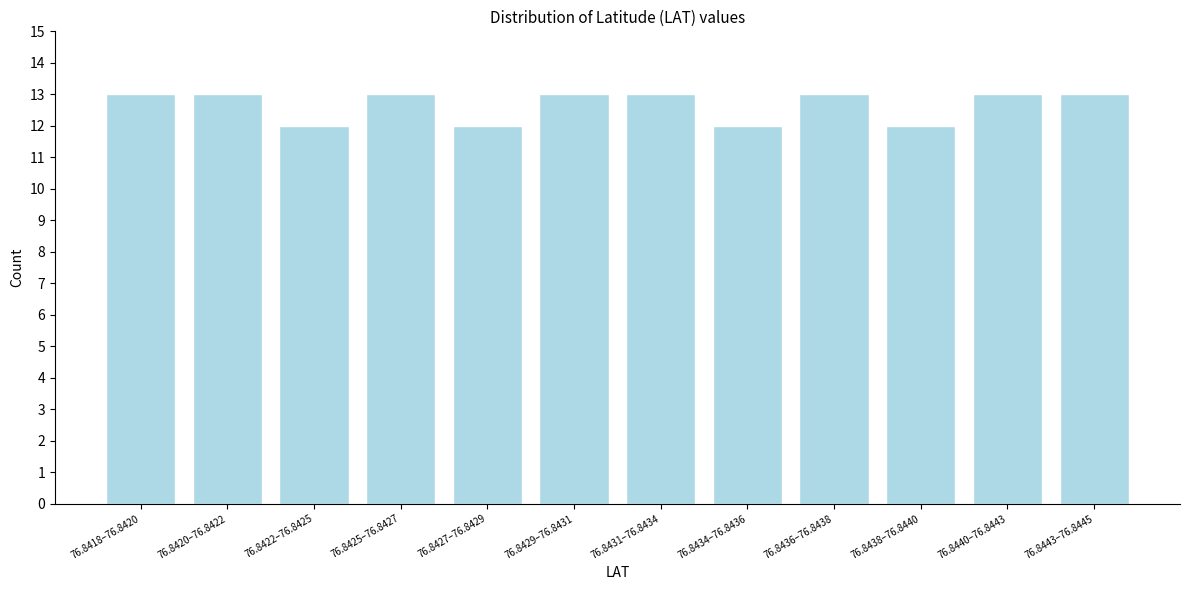

Reading left to right, extract all data points from this chart.

13	13	12	13	12	13	13	12	13	12	13	13